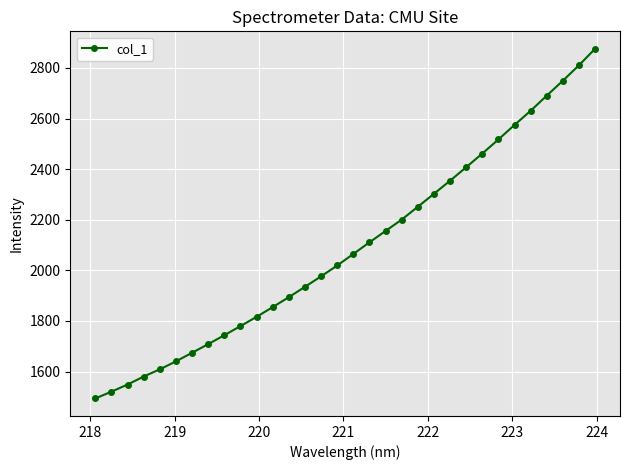

What is the average value?

2092.4